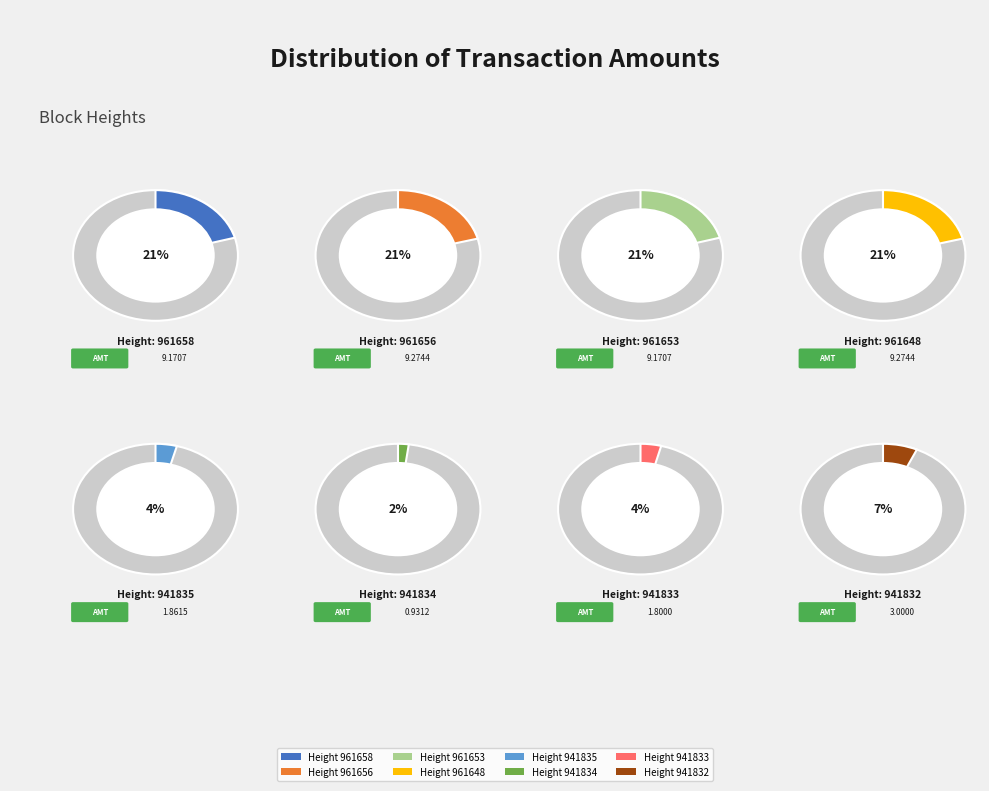

Is the sum of 961648 and 961656 greater than half?

No